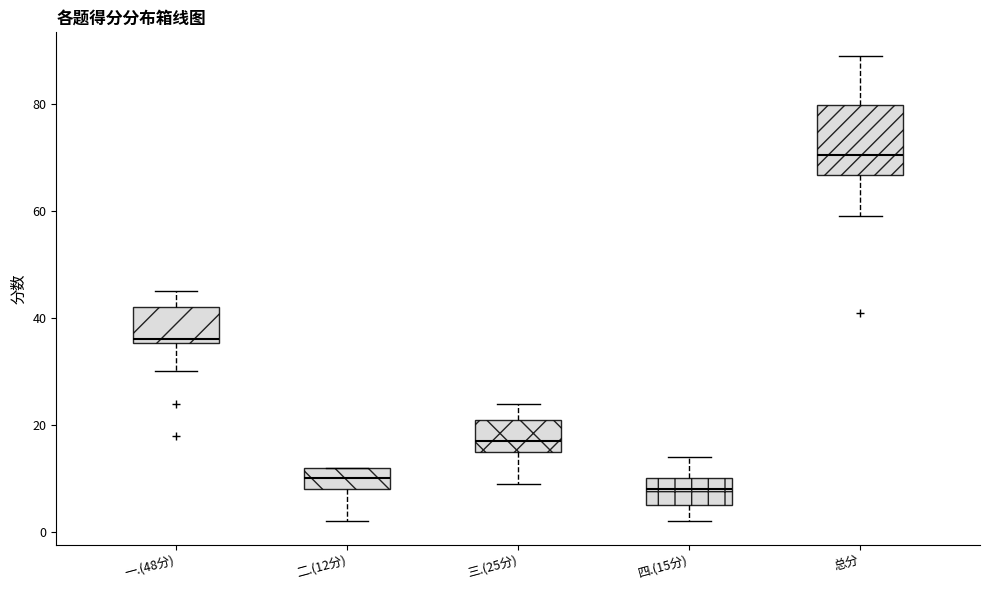

Where does the median line of the box for 三.(25分) sit on the y-axis? The values are not printed on the chart, so give them approximately, as read against the axis.

18